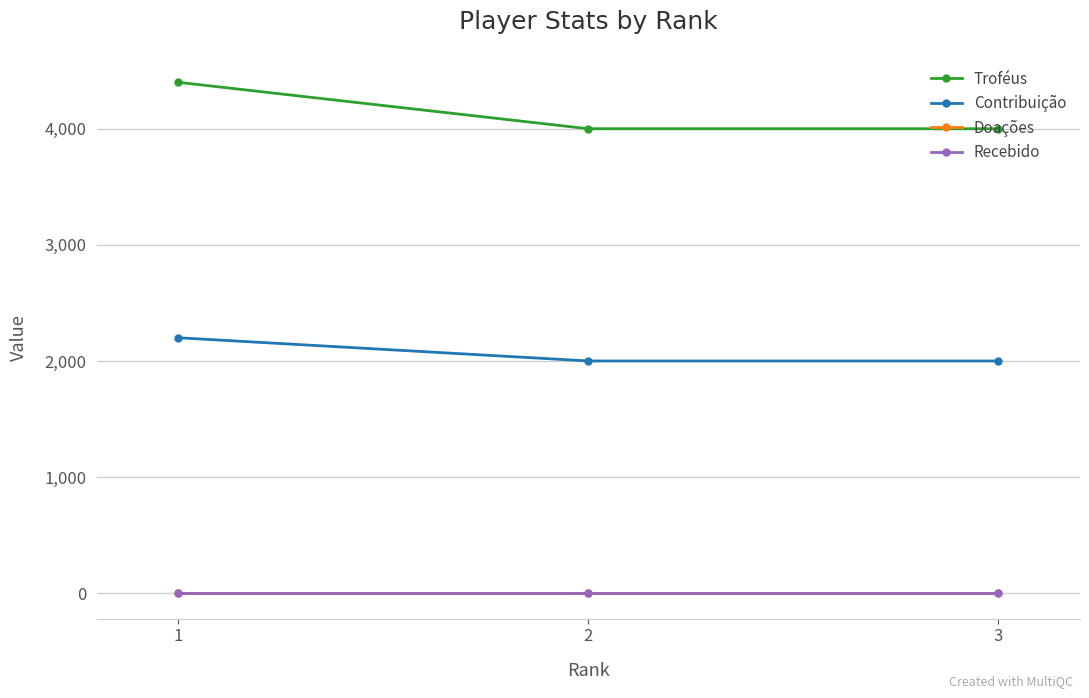

How many lines are shown in the chart?

4